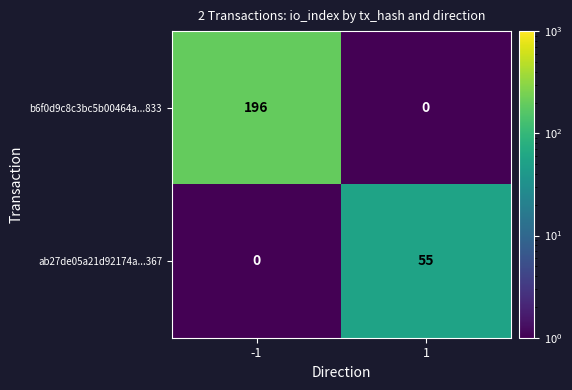

What is the greatest value displayed?

196